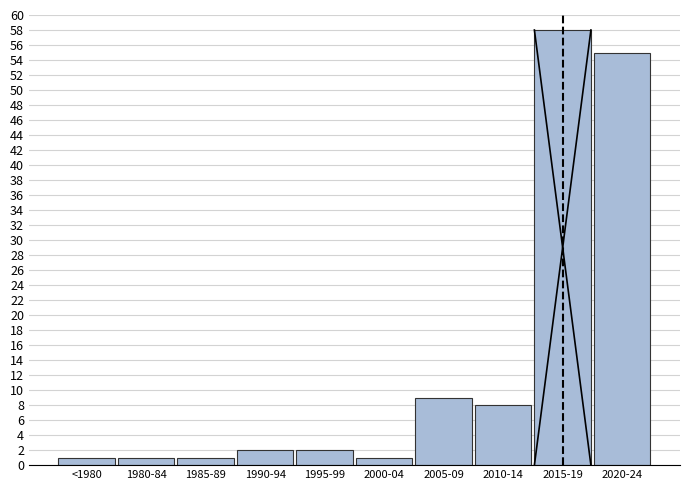

Reading left to right, list all the values displayed in this chart.

<1980=1	1980-84=1	1985-89=1	1990-94=2	1995-99=2	2000-04=1	2005-09=9	2010-14=8	2015-19=58	2020-24=55